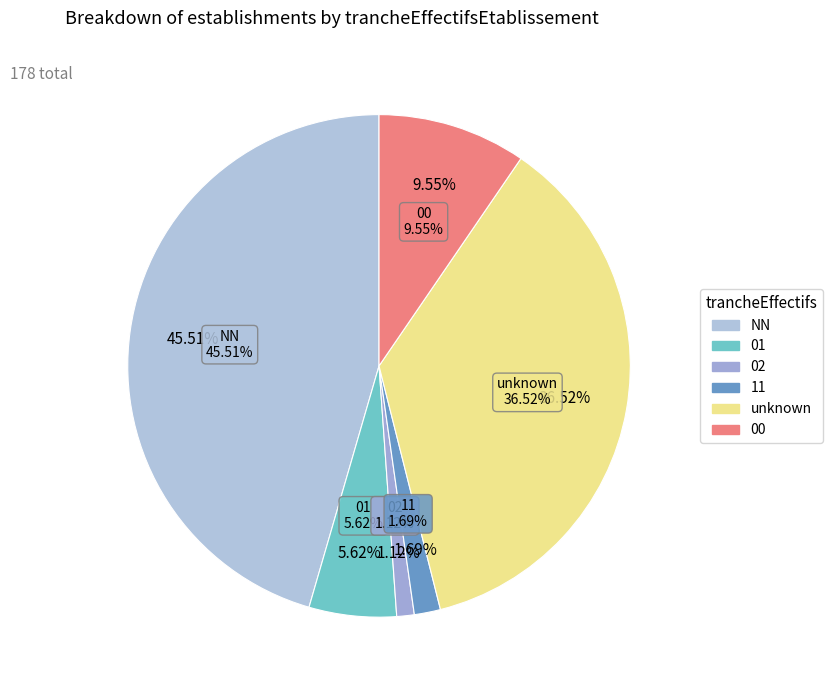

To the nearest percent, what percentage of the pie is NN?

46%